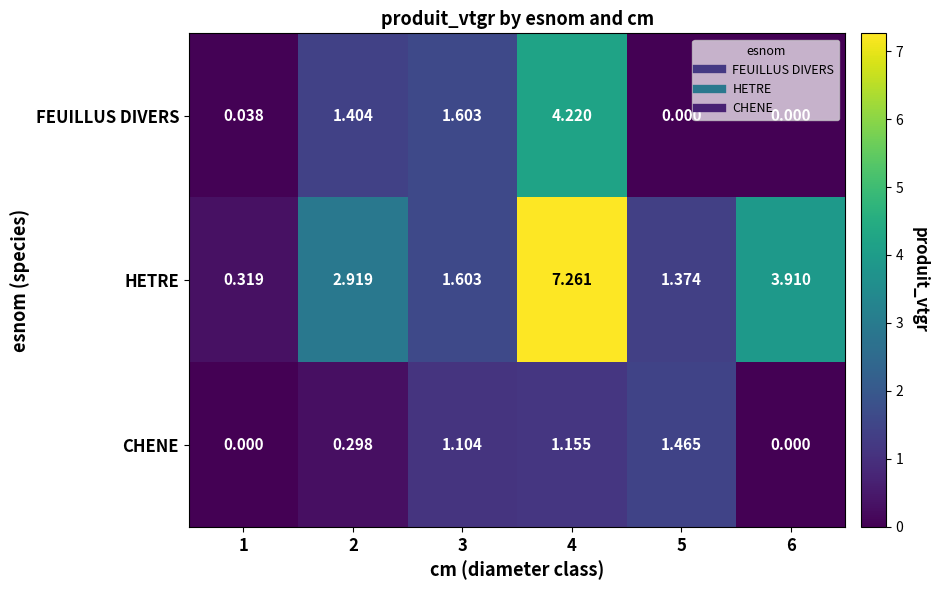

Which series changed the most between 1 and 3?

FEUILLUS DIVERS